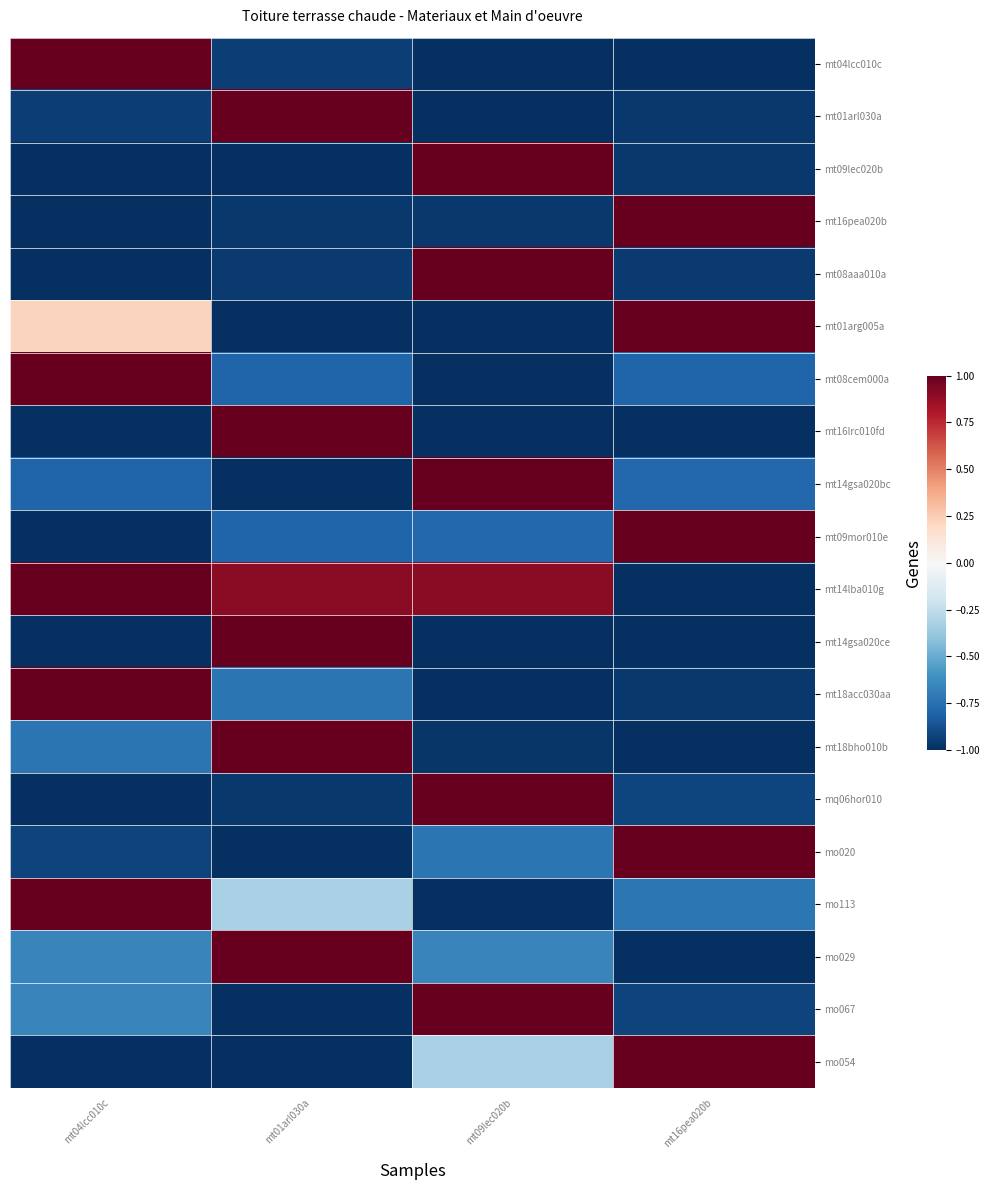

Reading left to right, transcribe all the data shown in this chart.

mt04lcc010c: mt04lcc010c=1.0	mt01arl030a=-0.9	mt09lec020b=-1.0	mt16pea020b=-1.0
mt01arl030a: mt04lcc010c=-0.9	mt01arl030a=1.0	mt09lec020b=-1.0	mt16pea020b=-1.0
mt09lec020b: mt04lcc010c=-1.0	mt01arl030a=-1.0	mt09lec020b=1.0	mt16pea020b=-1.0
mt16pea020b: mt04lcc010c=-1.0	mt01arl030a=-1.0	mt09lec020b=-1.0	mt16pea020b=1.0
mt08aaa010a: mt04lcc010c=-1.0	mt01arl030a=-1.0	mt09lec020b=1.0	mt16pea020b=-1.0
mt01arg005a: mt04lcc010c=0.2	mt01arl030a=-1.0	mt09lec020b=-1.0	mt16pea020b=1.0
mt08cem000a: mt04lcc010c=1.0	mt01arl030a=-0.8	mt09lec020b=-1.0	mt16pea020b=-0.8
mt16lrc010fd: mt04lcc010c=-1.0	mt01arl030a=1.0	mt09lec020b=-1.0	mt16pea020b=-1.0
mt14gsa020bc: mt04lcc010c=-0.8	mt01arl030a=-1.0	mt09lec020b=1.0	mt16pea020b=-0.8
mt09mor010e: mt04lcc010c=-1.0	mt01arl030a=-0.8	mt09lec020b=-0.8	mt16pea020b=1.0
mt14lba010g: mt04lcc010c=1.0	mt01arl030a=0.9	mt09lec020b=0.9	mt16pea020b=-1.0
mt14gsa020ce: mt04lcc010c=-1.0	mt01arl030a=1.0	mt09lec020b=-1.0	mt16pea020b=-1.0
mt18acc030aa: mt04lcc010c=1.0	mt01arl030a=-0.7	mt09lec020b=-1.0	mt16pea020b=-1.0
mt18bho010b: mt04lcc010c=-0.7	mt01arl030a=1.0	mt09lec020b=-1.0	mt16pea020b=-1.0
mq06hor010: mt04lcc010c=-1.0	mt01arl030a=-1.0	mt09lec020b=1.0	mt16pea020b=-0.9
mo020: mt04lcc010c=-0.9	mt01arl030a=-1.0	mt09lec020b=-0.7	mt16pea020b=1.0
mo113: mt04lcc010c=1.0	mt01arl030a=-0.3	mt09lec020b=-1.0	mt16pea020b=-0.7
mo029: mt04lcc010c=-0.7	mt01arl030a=1.0	mt09lec020b=-0.7	mt16pea020b=-1.0
mo067: mt04lcc010c=-0.7	mt01arl030a=-1.0	mt09lec020b=1.0	mt16pea020b=-0.9
mo054: mt04lcc010c=-1.0	mt01arl030a=-1.0	mt09lec020b=-0.3	mt16pea020b=1.0